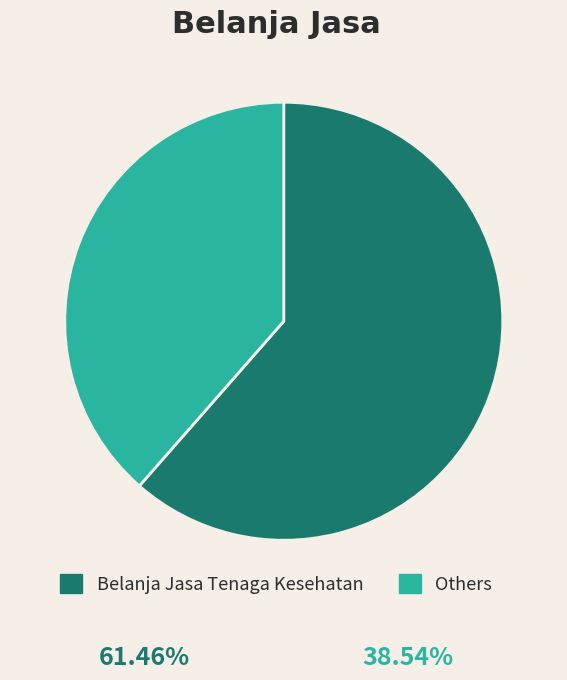

Is it true that Belanja Jasa Tenaga Kesehatan is 61% of the pie?

True